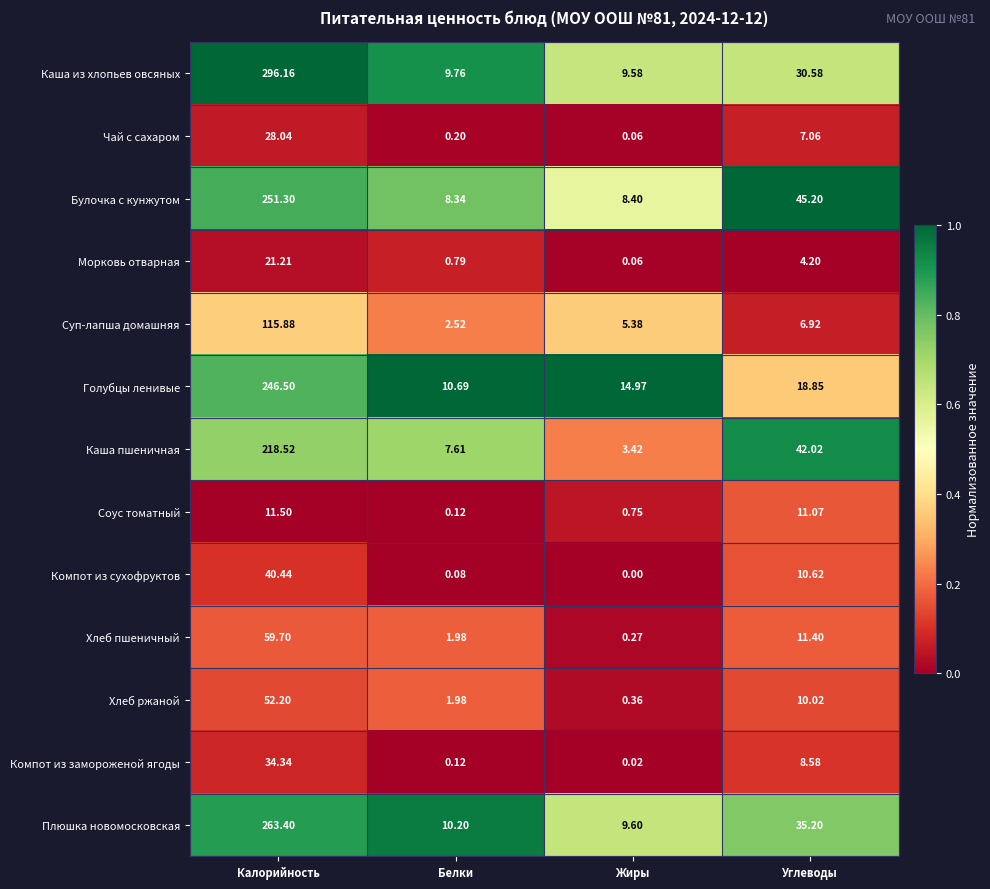

At which category does the chart reach its peak across all series?

Калорийность